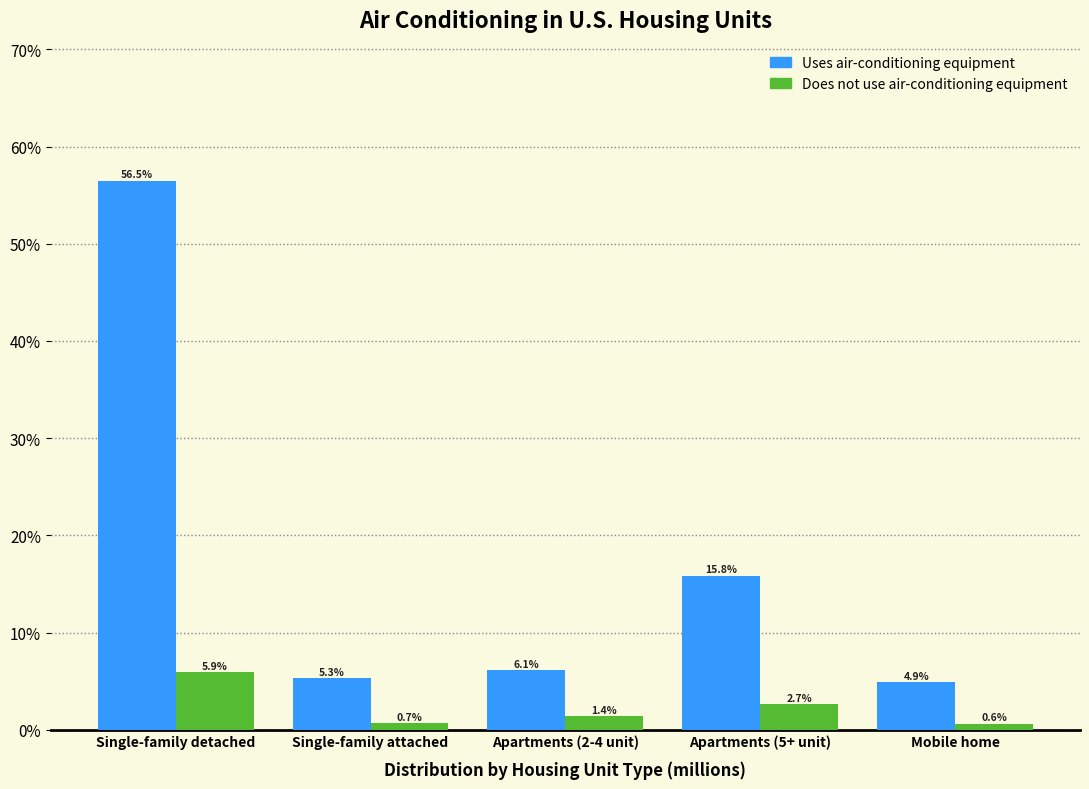

Reading left to right, transcribe all the data shown in this chart.

Uses air-conditioning equipment: Single-family detached=56.5	Single-family attached=5.3	Apartments (2-4 unit)=6.1	Apartments (5+ unit)=15.8	Mobile home=4.9
Does not use air-conditioning equipment: Single-family detached=5.9	Single-family attached=0.7	Apartments (2-4 unit)=1.4	Apartments (5+ unit)=2.7	Mobile home=0.6